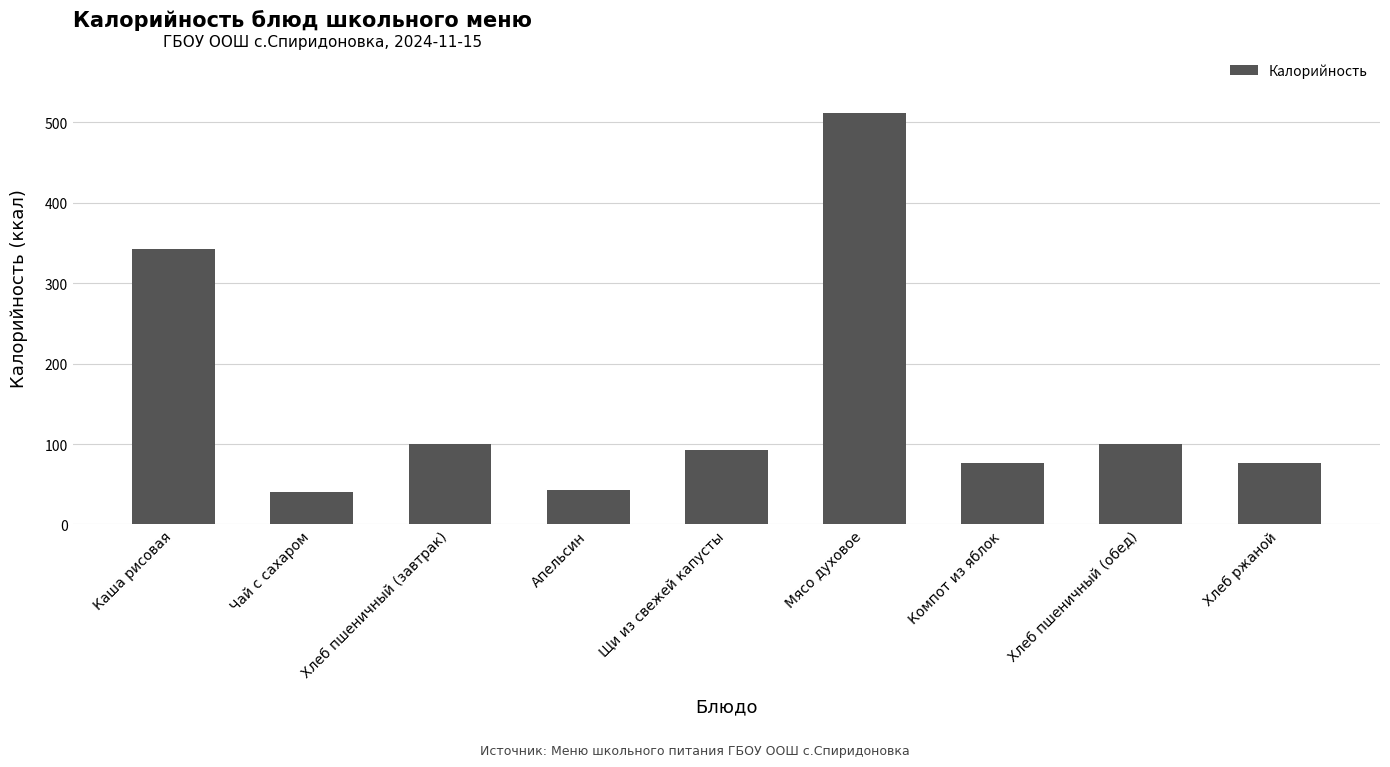

Between Апельсин and Щи из свежей капусты, which is larger?

Щи из свежей капусты